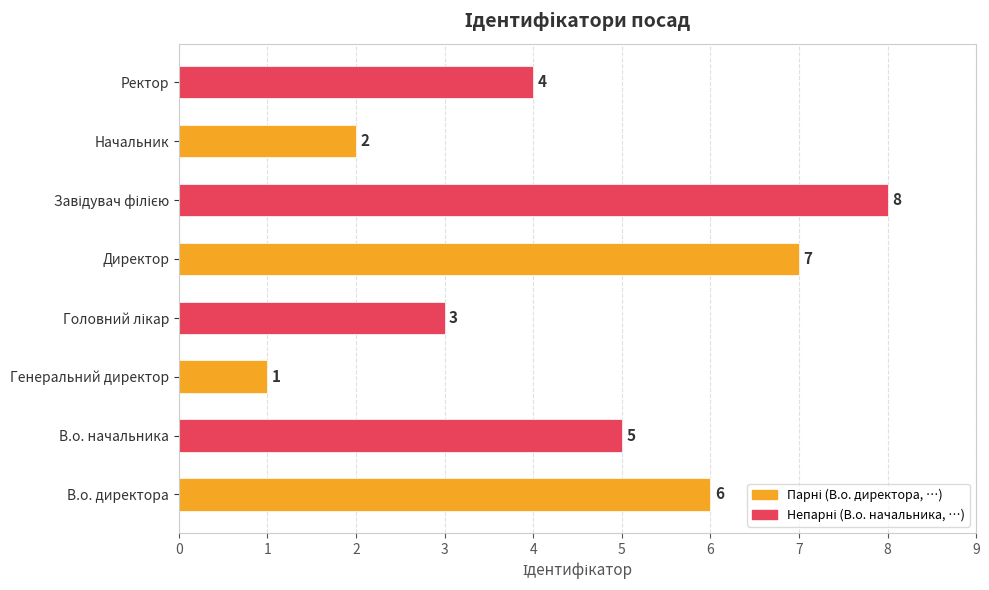

What is the maximum value shown in the chart?

8